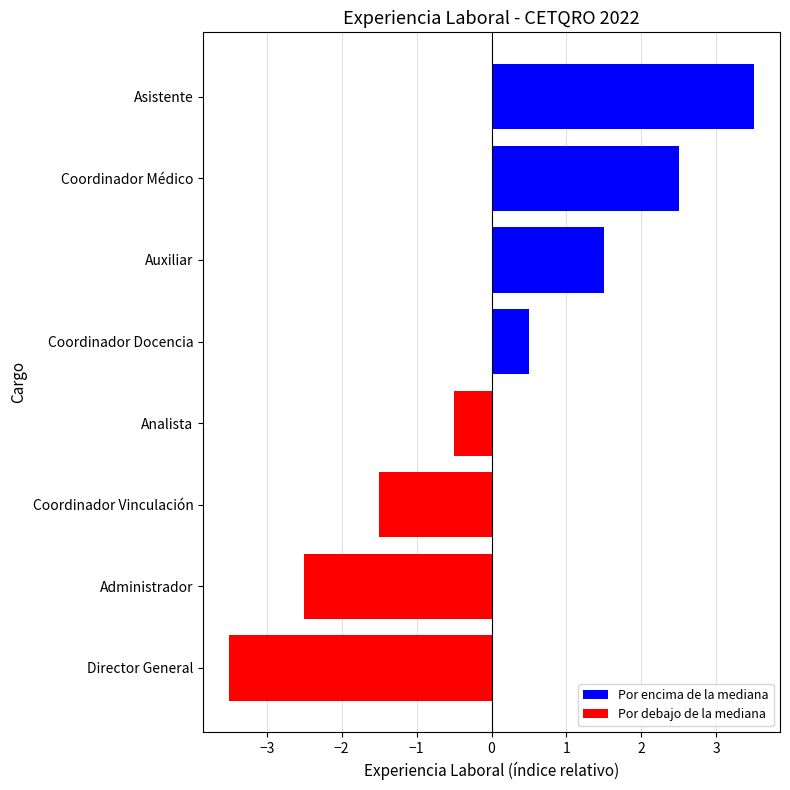

What is the approximate value at Coordinador Docencia?

0.5